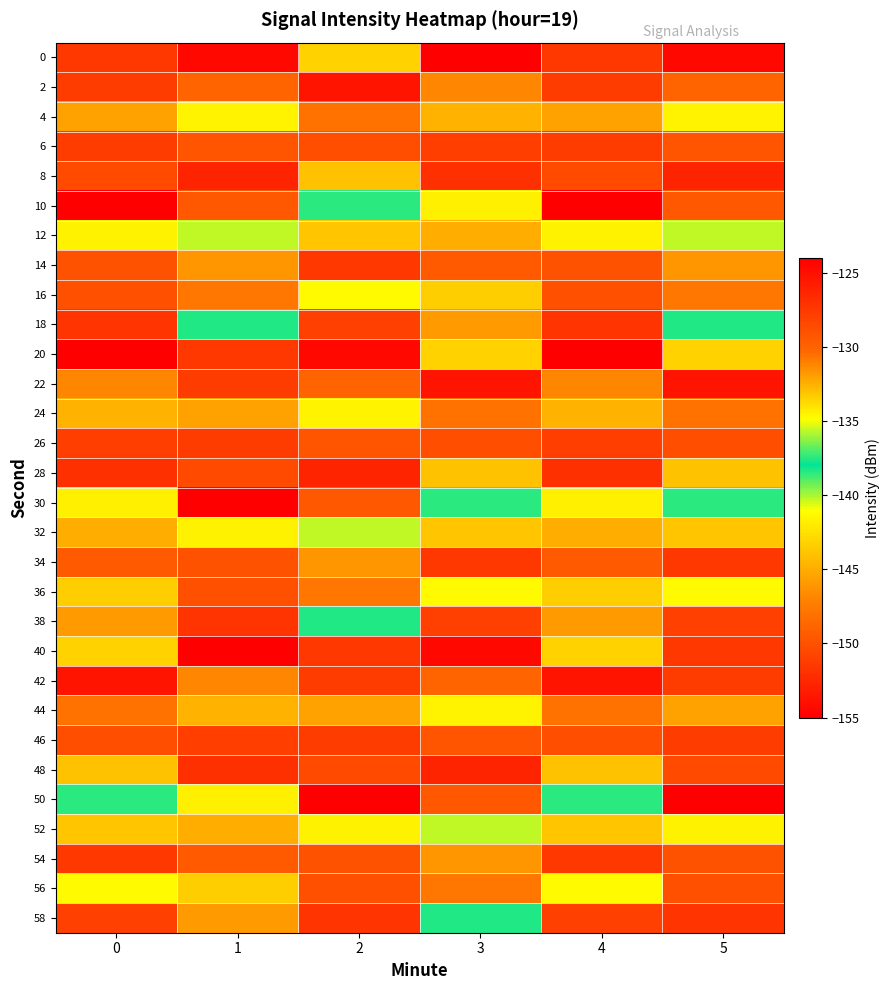

How many data points does each series have?

6